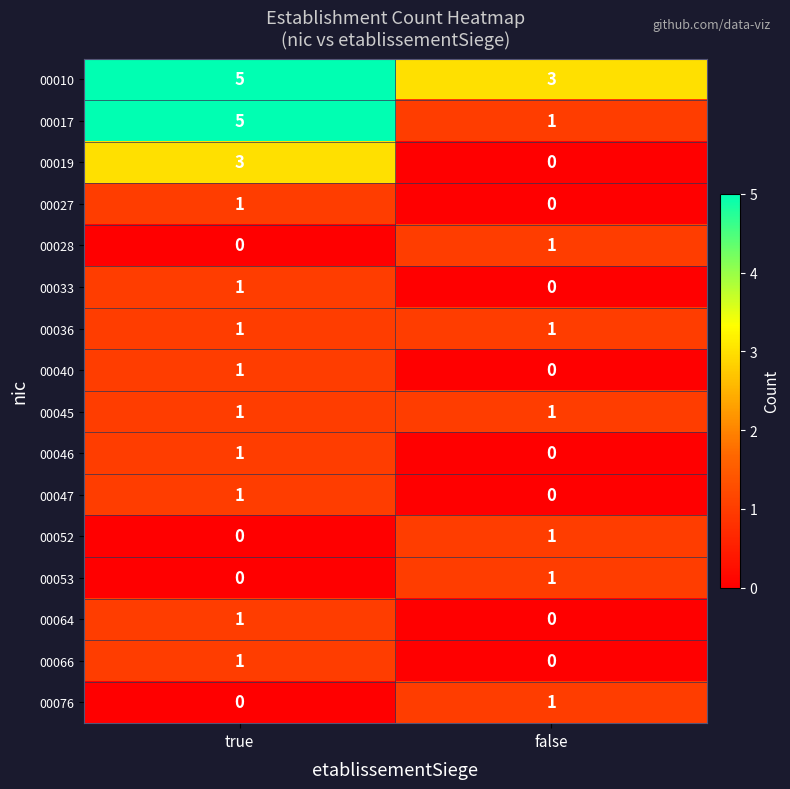

Which category has the highest value across all series?

true